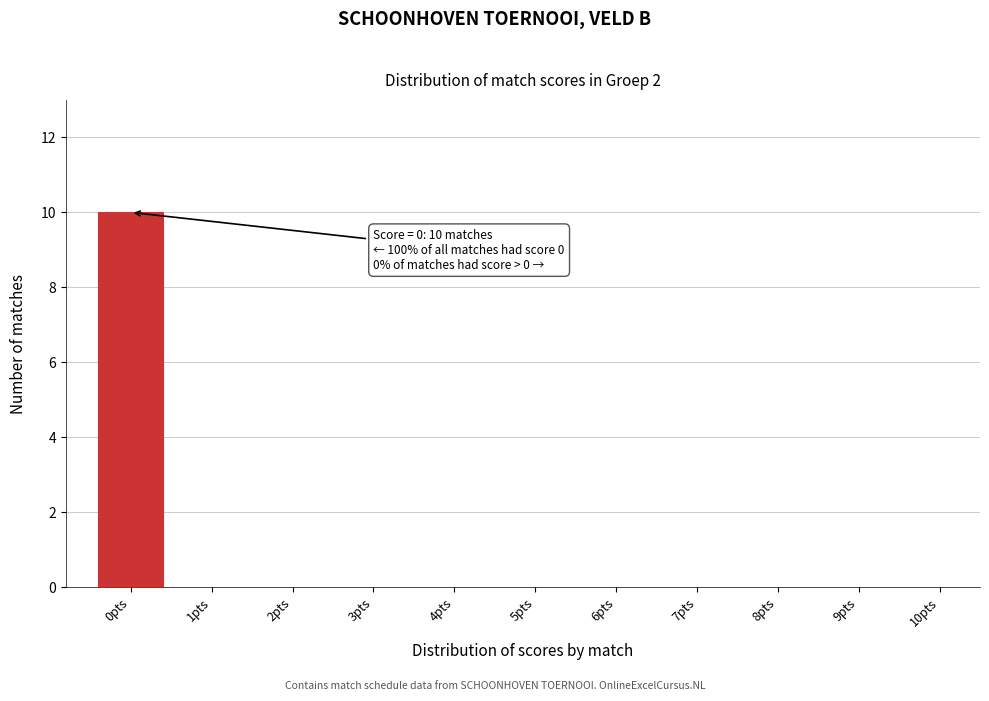

Reading right to left, transcribe all the data shown in this chart.

10pts=0	9pts=0	8pts=0	7pts=0	6pts=0	5pts=0	4pts=0	3pts=0	2pts=0	1pts=0	0pts=10